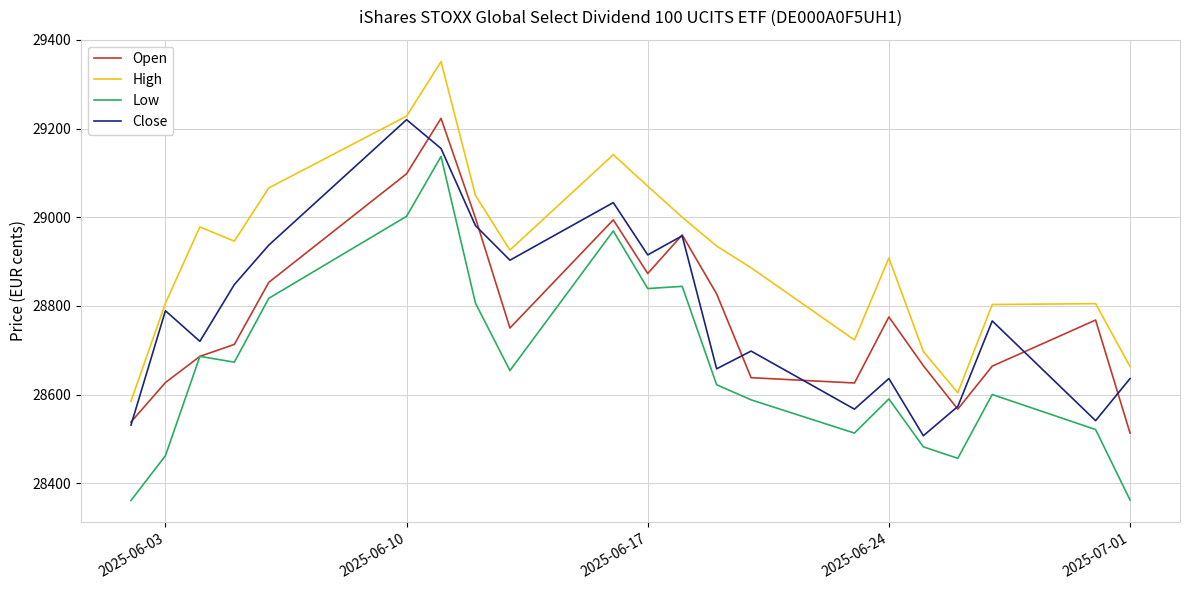

What is the difference between the second highest and second lowest values in the Close series?

624